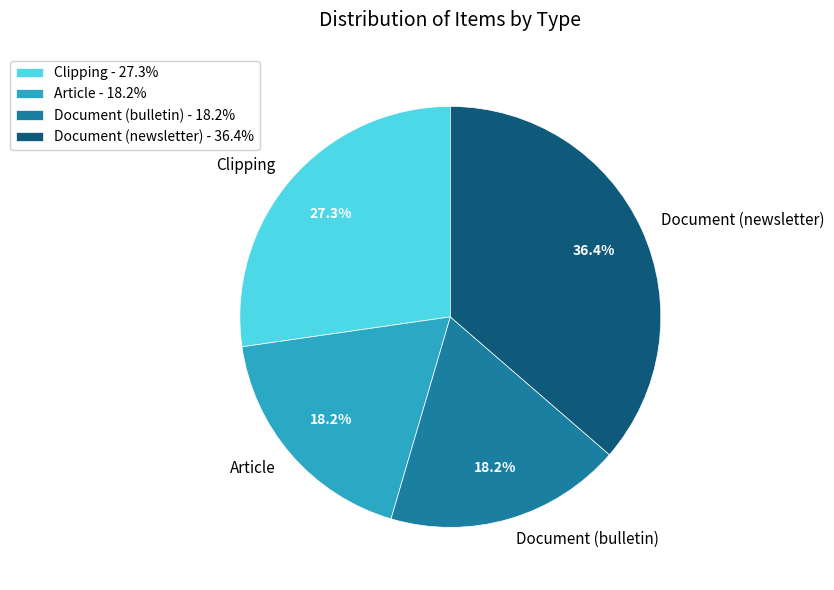

What percentage is NOT represented by Clipping?

72.7%